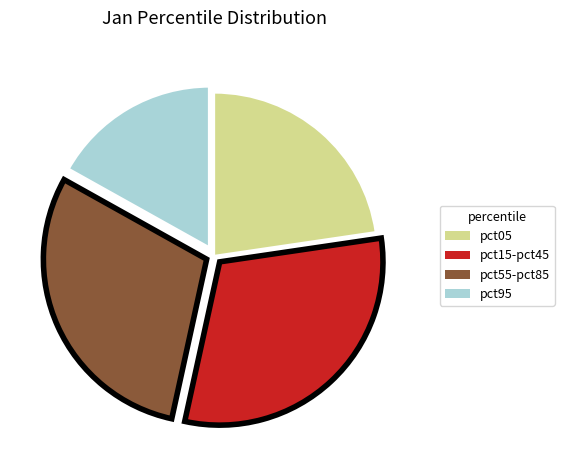

Which has a higher value, pct95 or pct55-pct85?

pct55-pct85